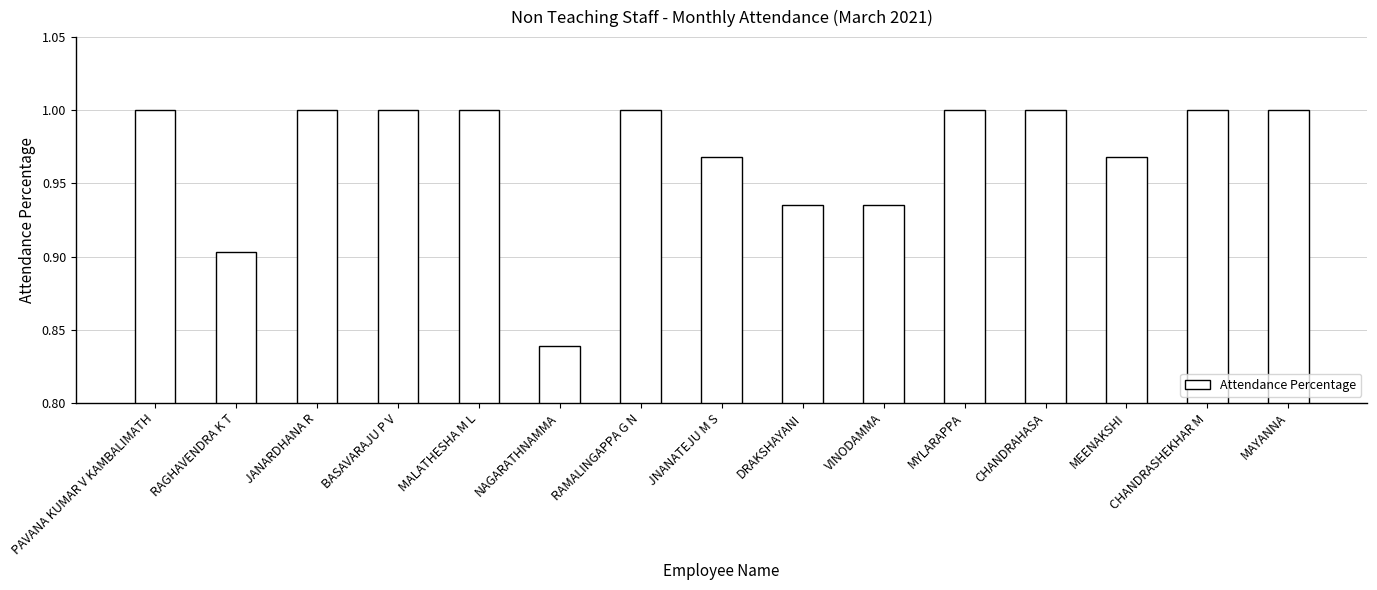

Which label corresponds to the smallest value in the chart?

NAGARATHNAMMA